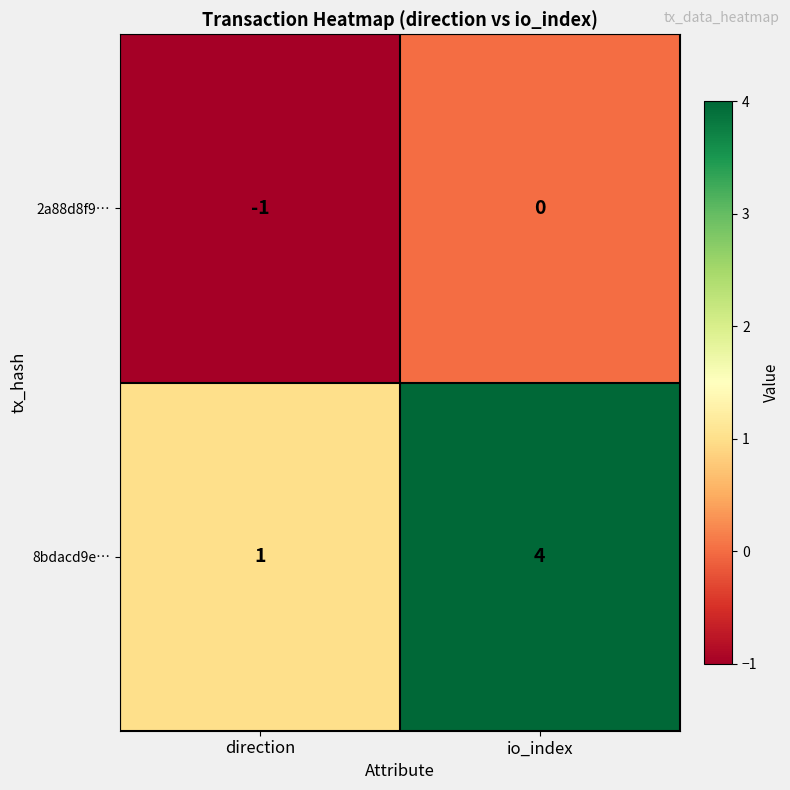

Which label corresponds to the smallest value in the chart?

direction